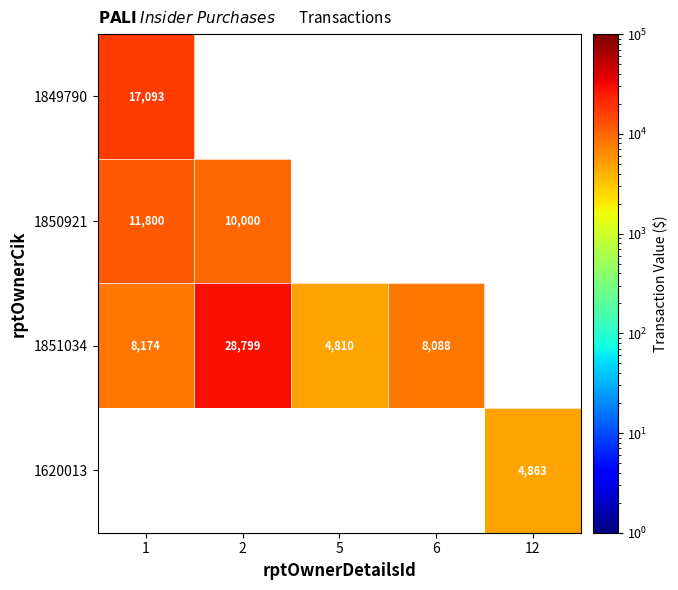

Is the value of 1851034 at 1 greater than the value of 1850921 at 1?

No